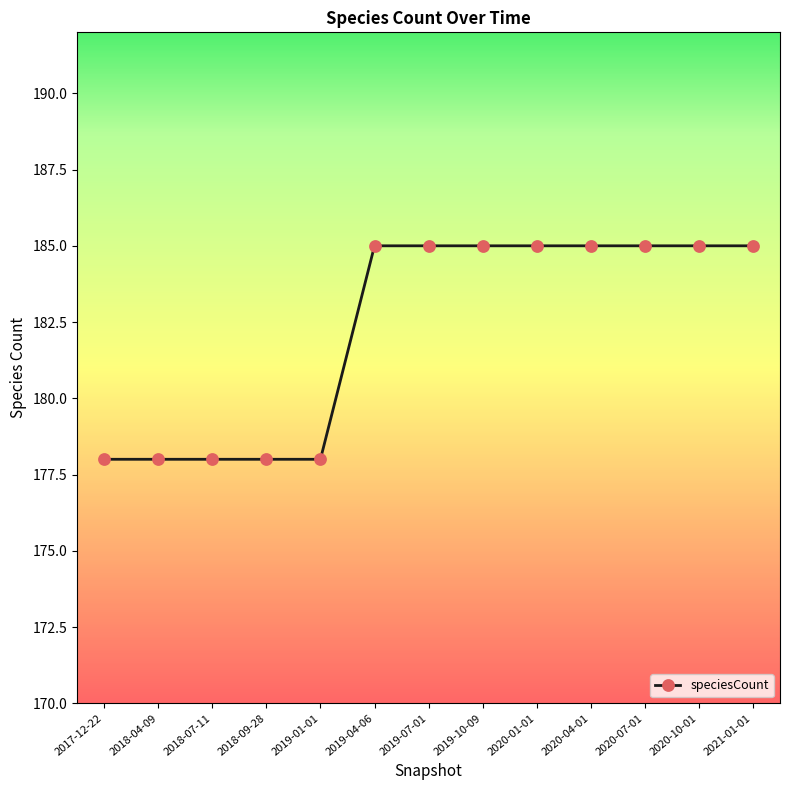

What is the sum of all values?

2370